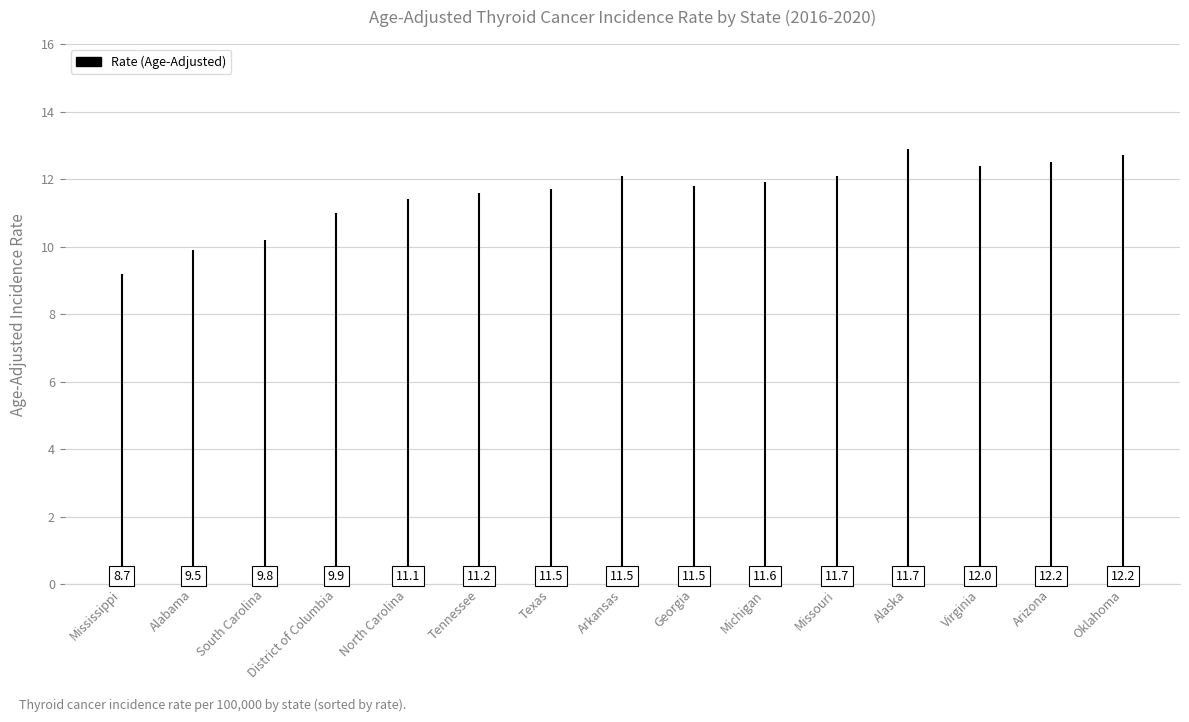

Where is the data nearest to the value 10?

District of Columbia